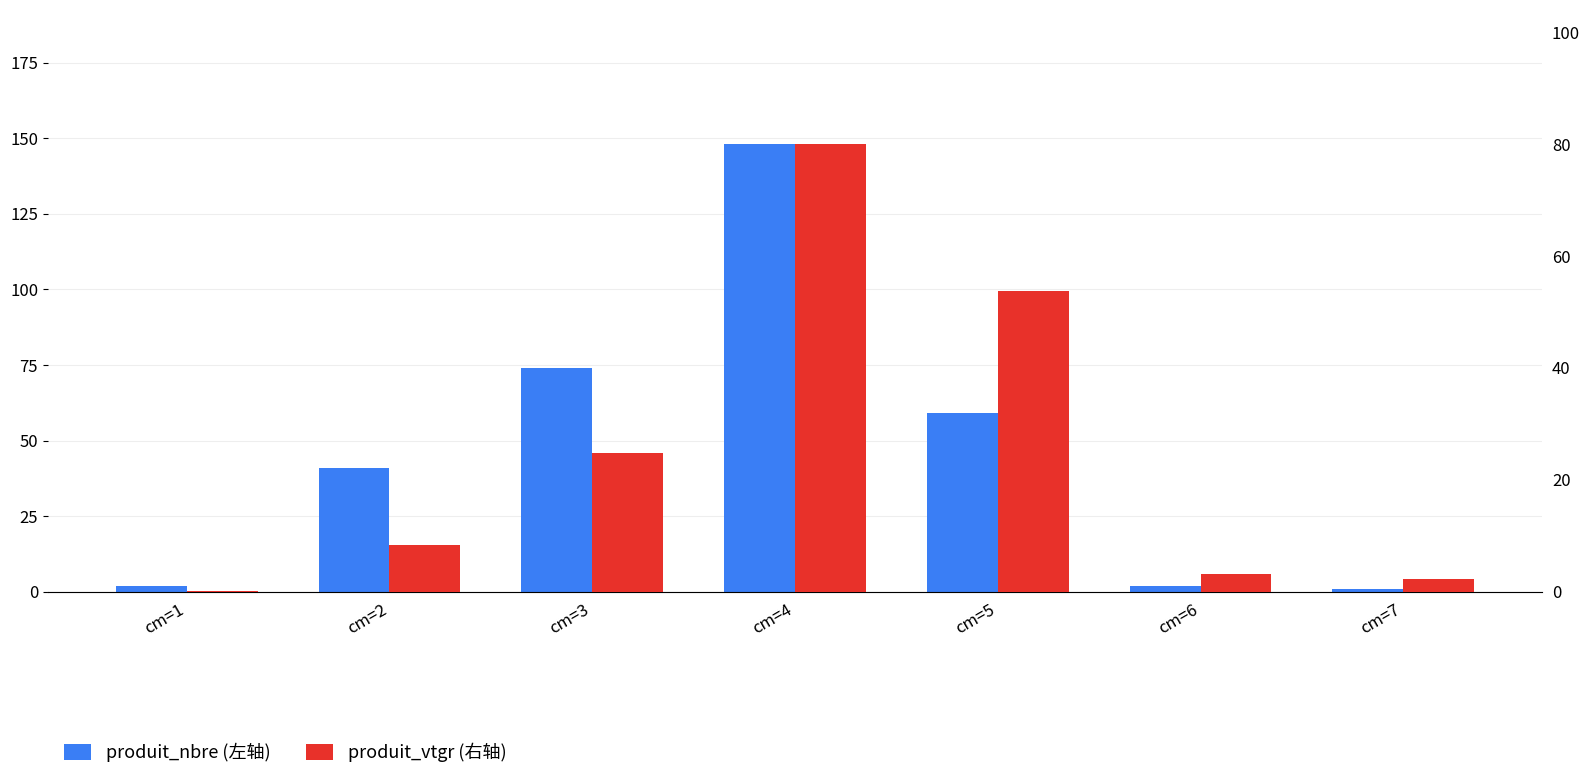

How many groups of bars are there?

7